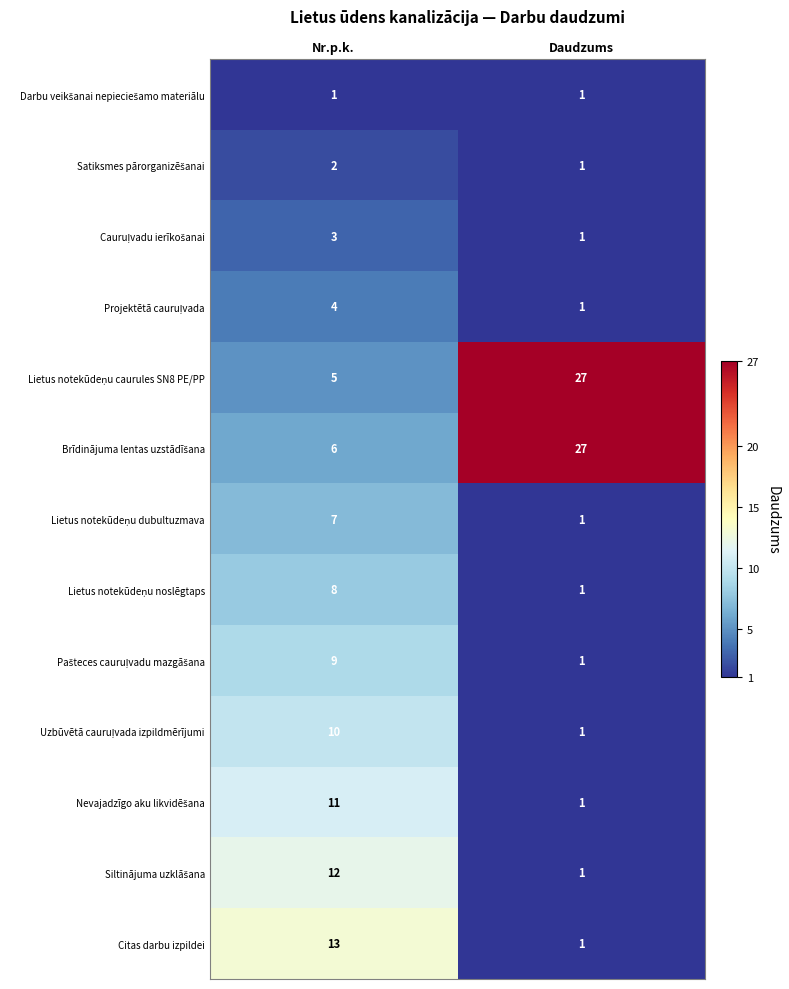

What is the spread (max minus min) of values at Nr.p.k.?

12